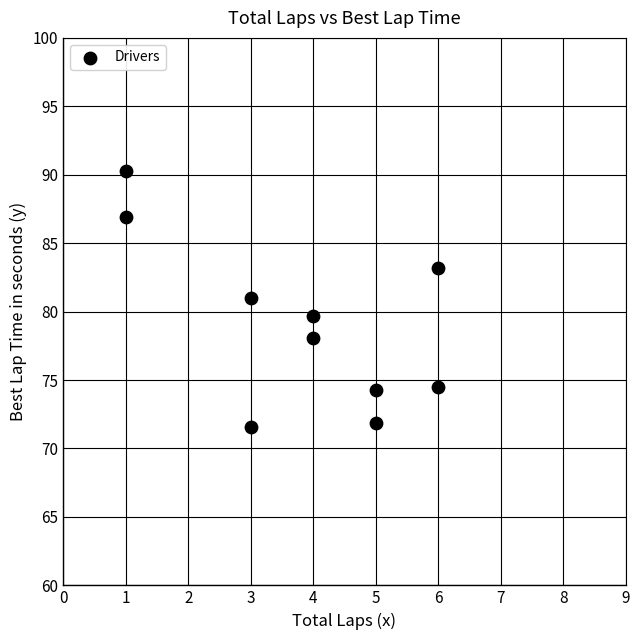

What is the range of X values (max minus min)?

5.0